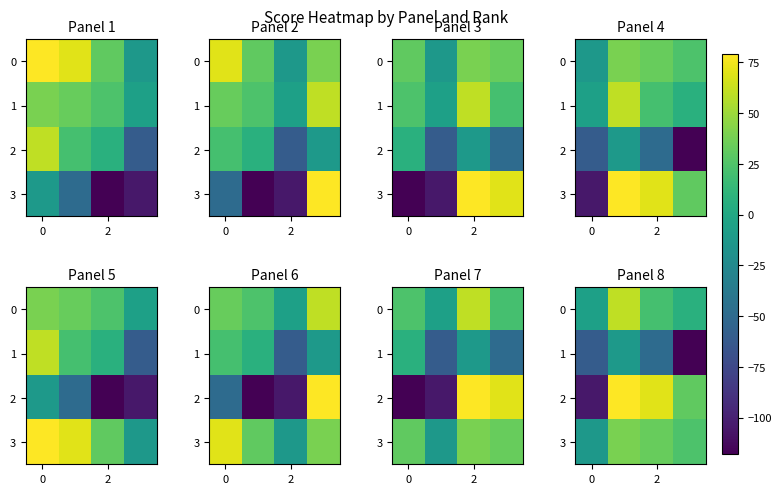

Is it true that 1 equals -70 at 2?

False